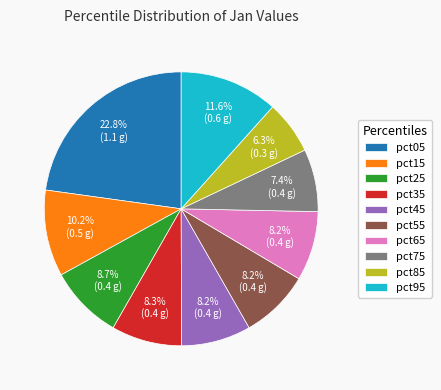

To the nearest percent, what is the difference between the largest and smallest slice percentages?

17%